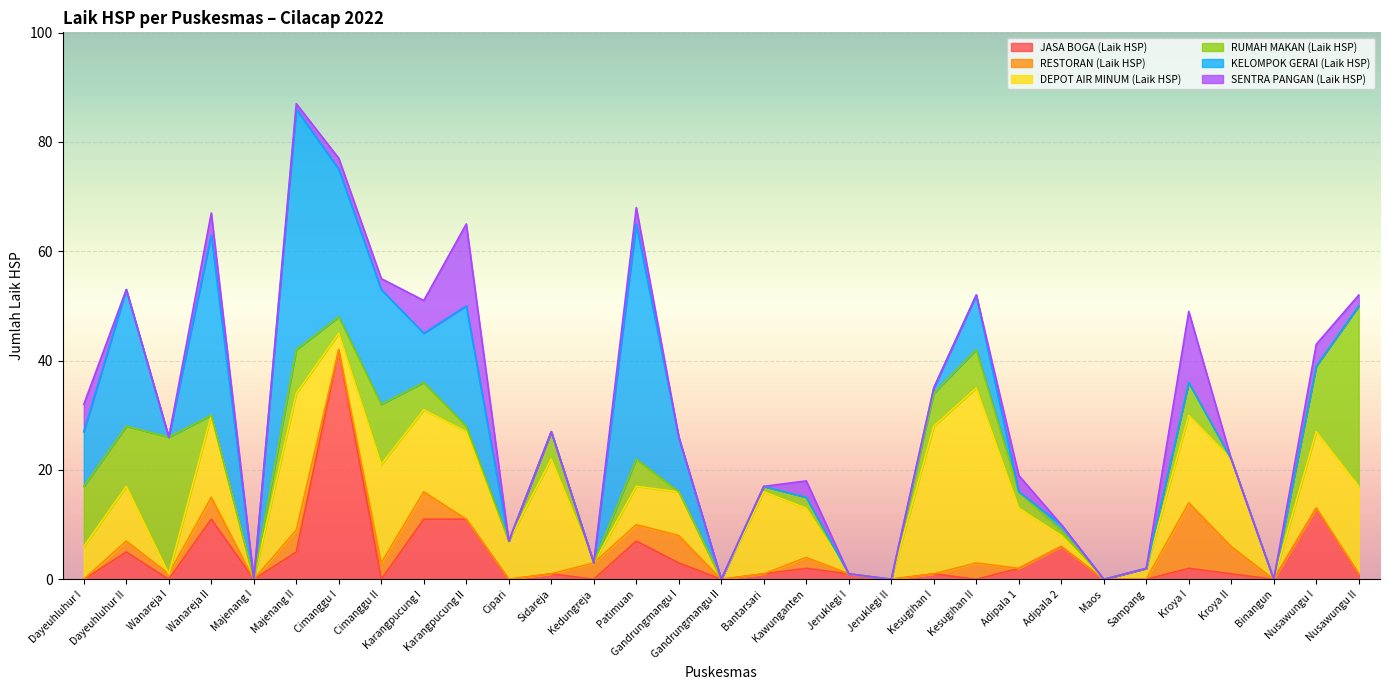

The value of SENTRA PANGAN (Laik HSP) at Bantarsari is 7. True or false?

False